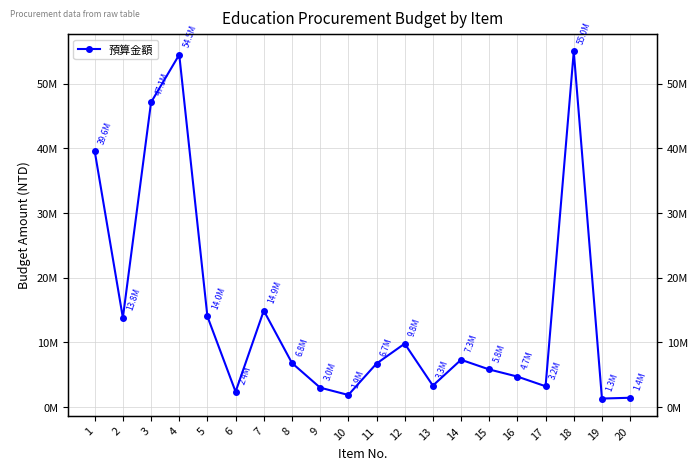

What is the change in value from 14 to 15?

-1500000